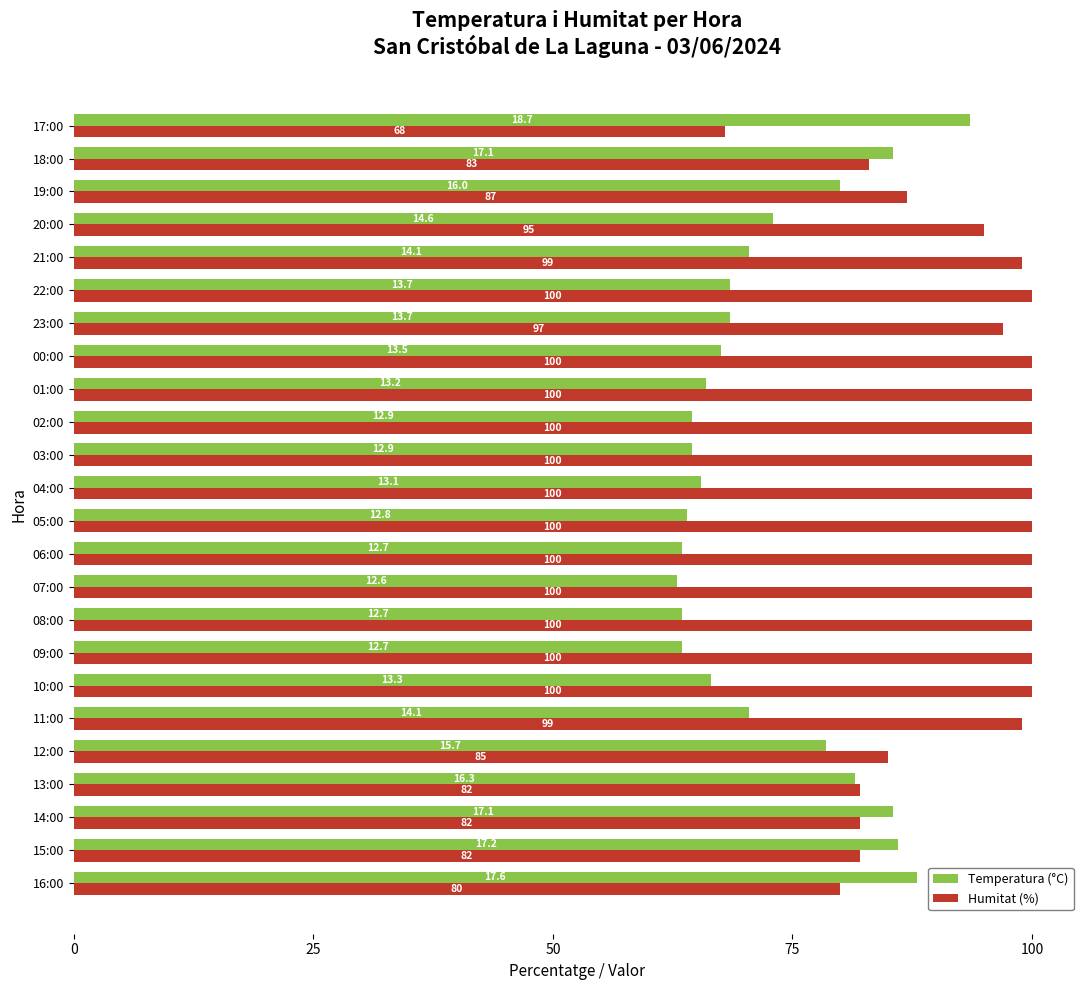

What is the difference between the maximum and second lowest values in the Humitat (%) series?

20.0